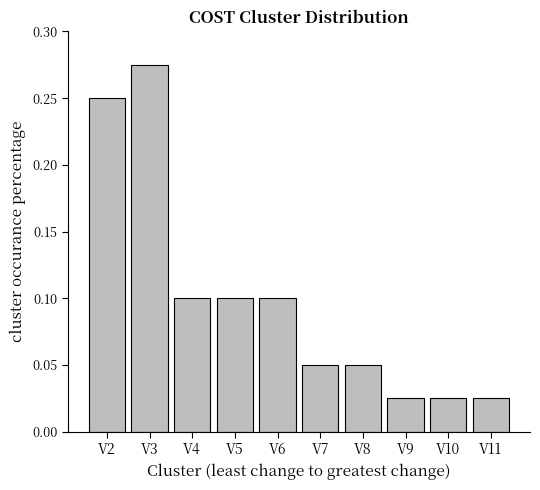

At which category does the chart reach its peak across all series?

V3